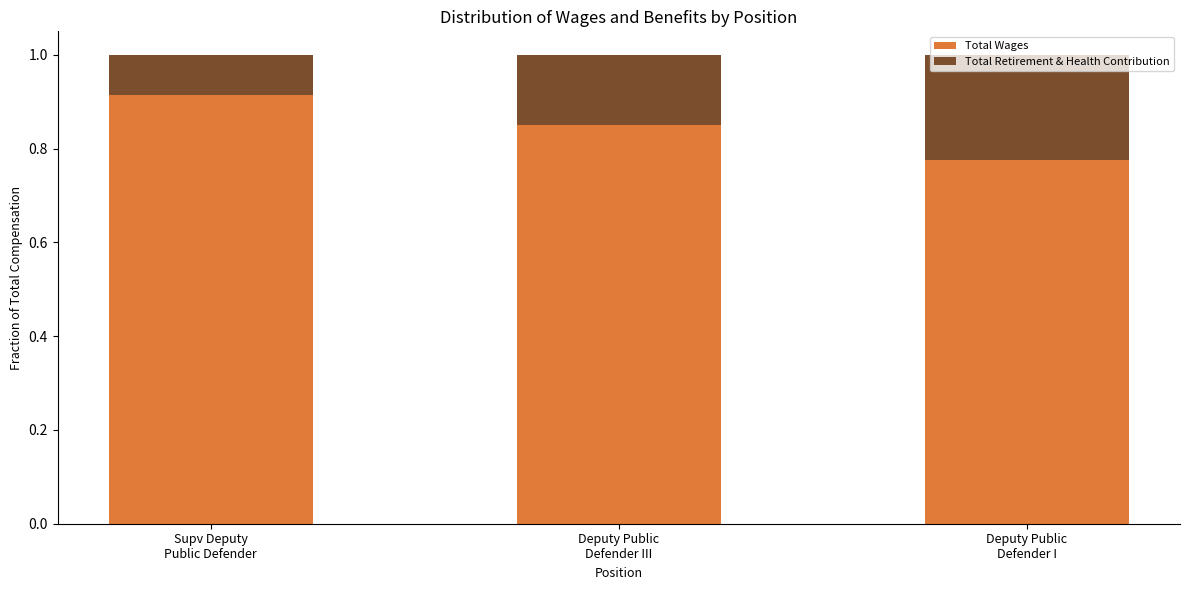

How many data points does each series have?

3